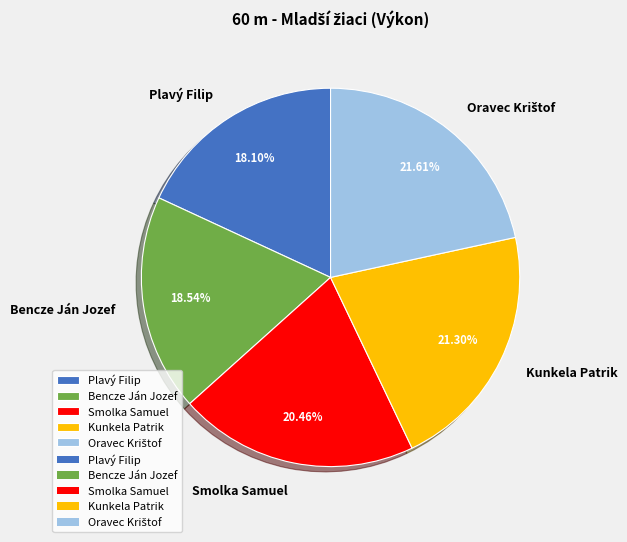

Is it true that Plavý Filip is 9% of the pie?

False